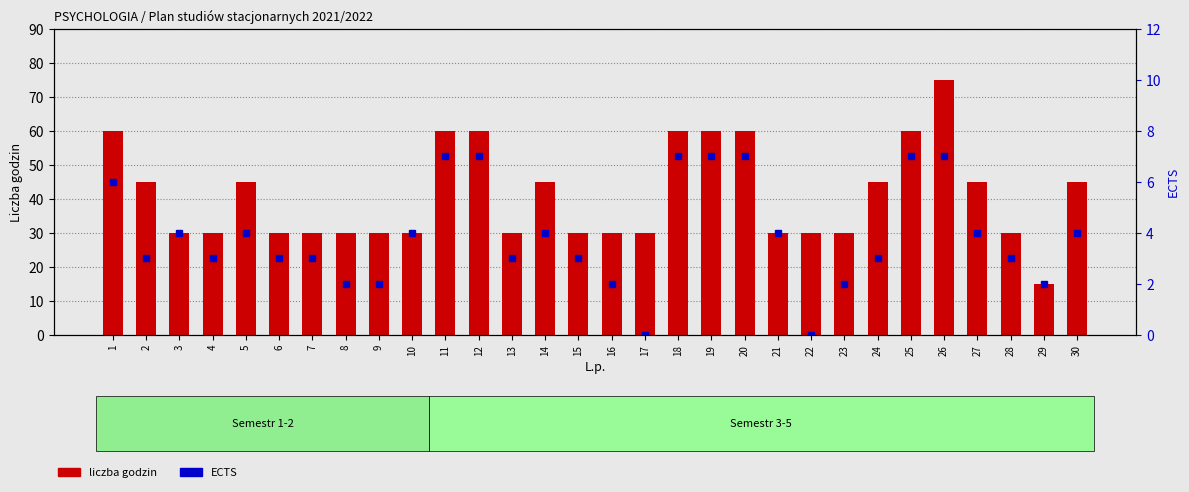

What is the average value of the ECTS series?

4